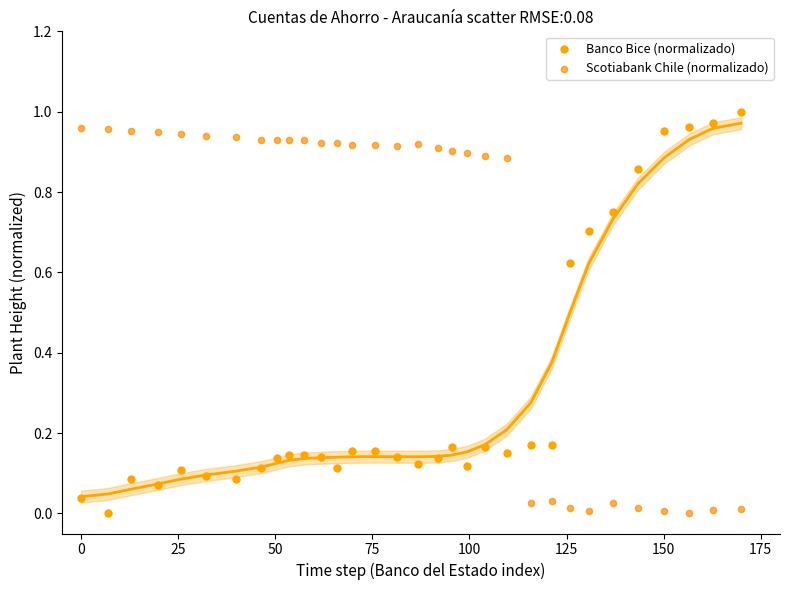

What is the X range (max minus min) for the scatter plot?

170.0